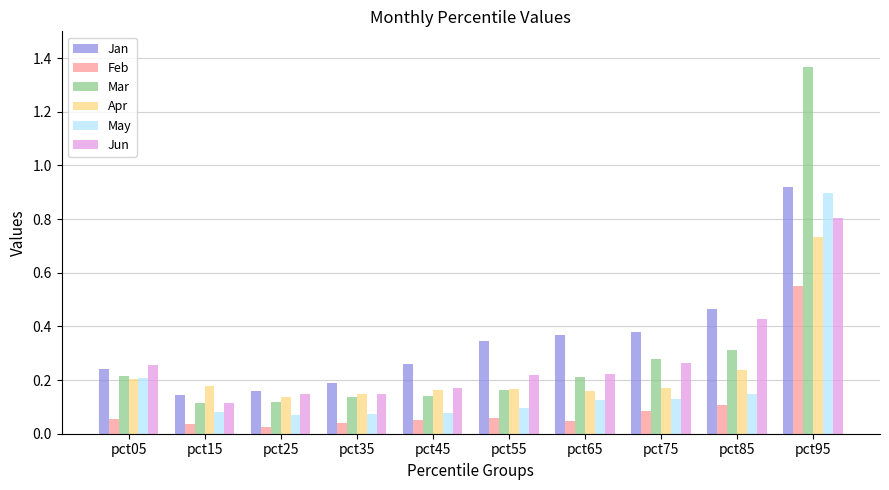

What is the difference between the maximum and minimum values in the May series?

0.8